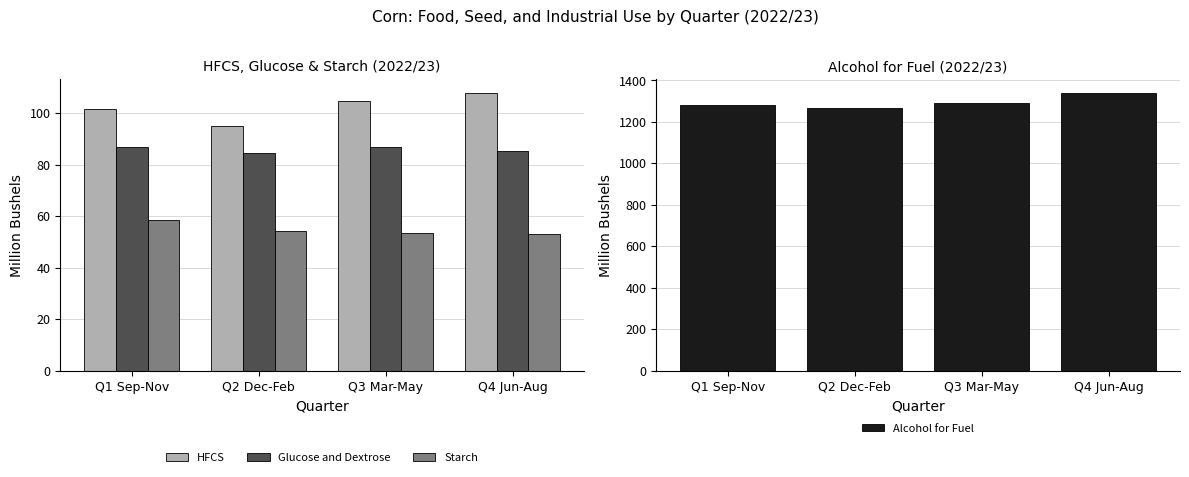

What is the greatest value displayed?

1338.8